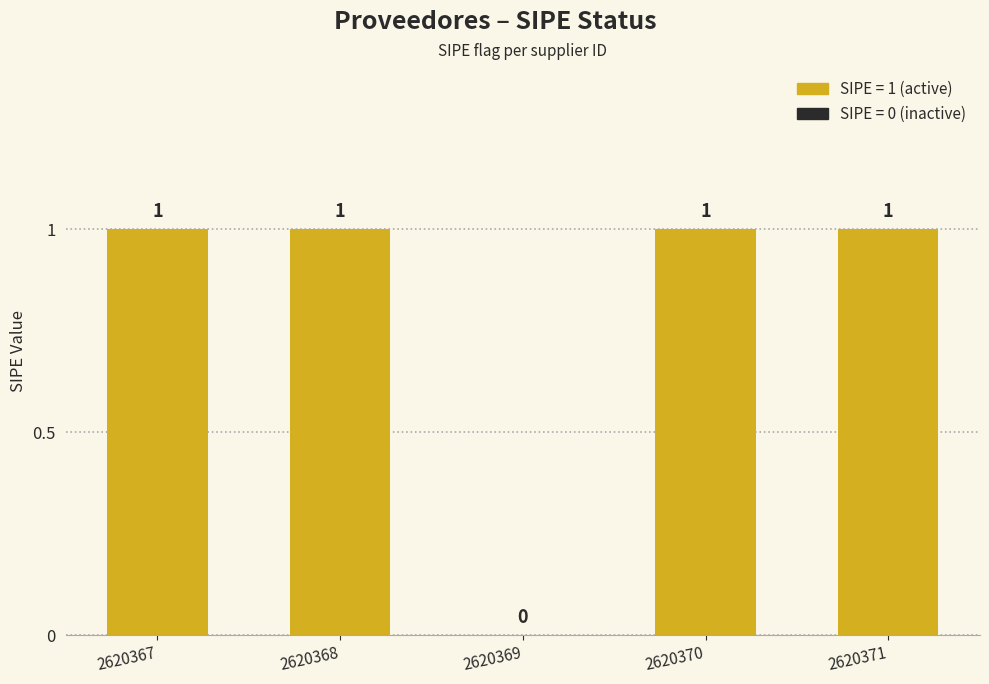

Count the values in the range 1 to 2.

4